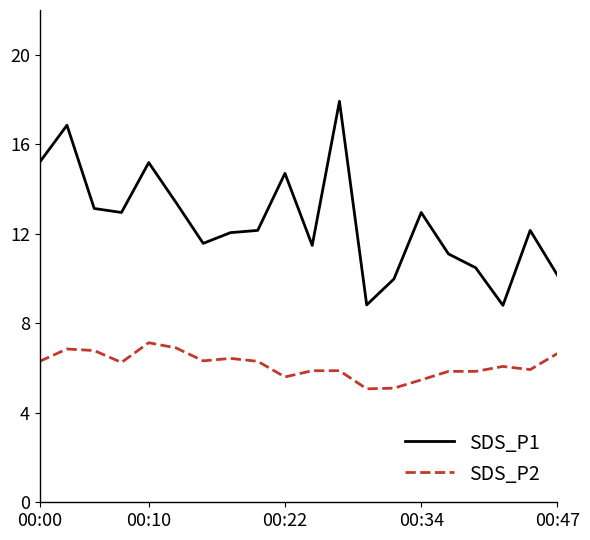

Which series has the largest total across all categories?

SDS_P1